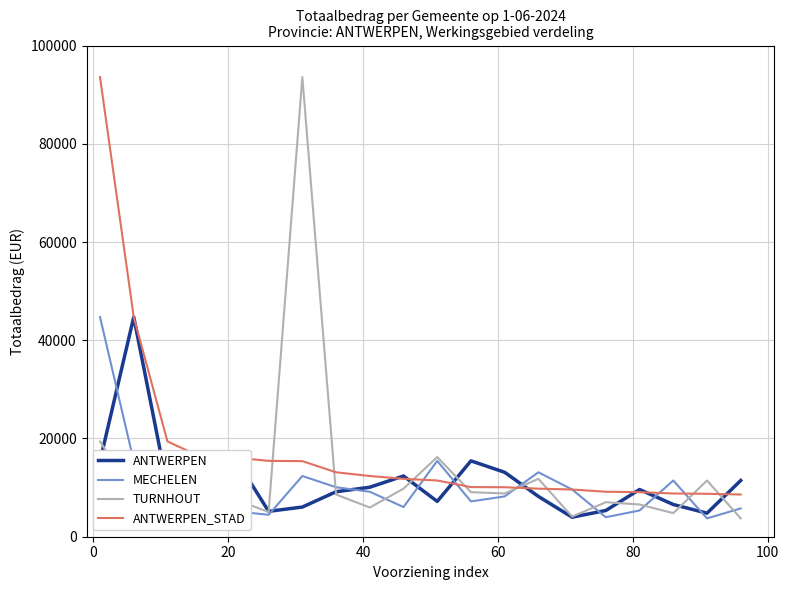

What are all the series names shown in the legend?

ANTWERPEN, MECHELEN, TURNHOUT, ANTWERPEN_STAD